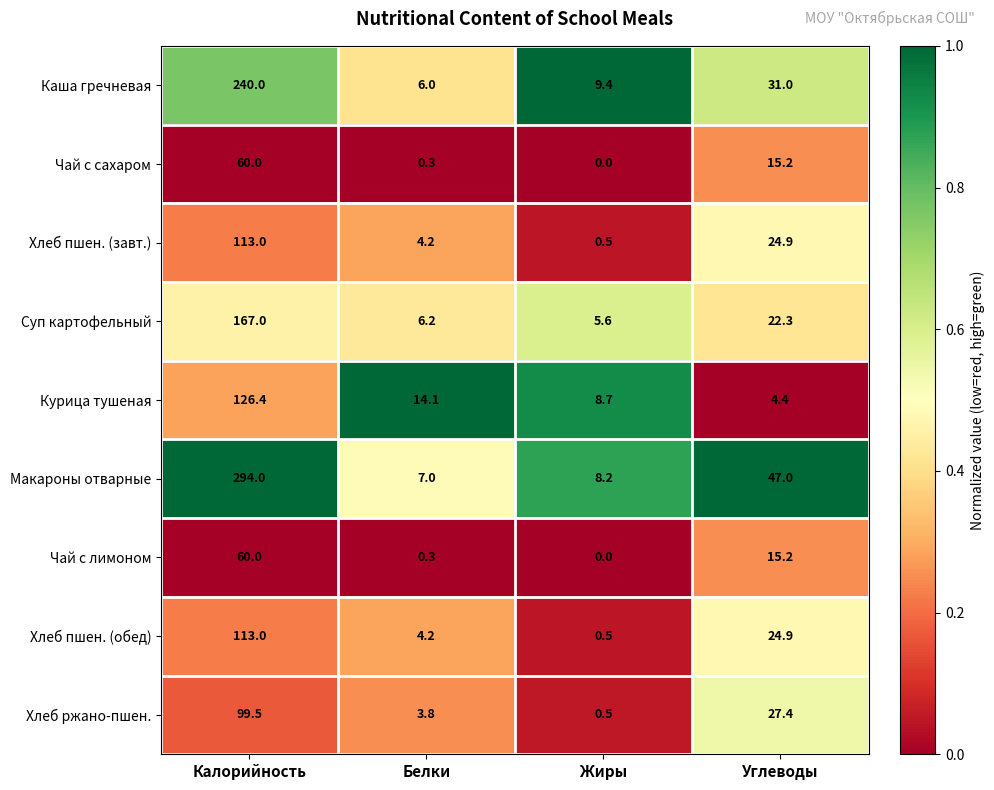

The value of Суп картофельный at Калорийность is 167.0. True or false?

True